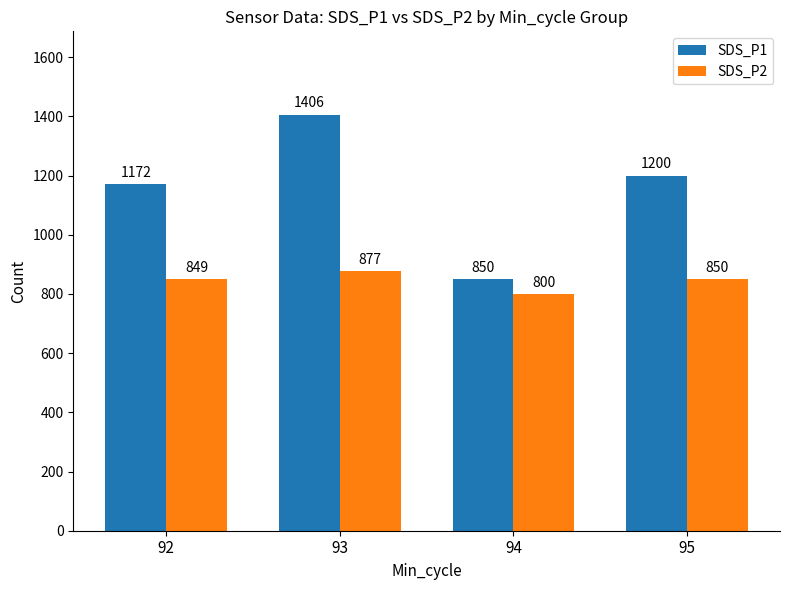

Read the SDS_P1 value at 94, to the nearest 10.

850